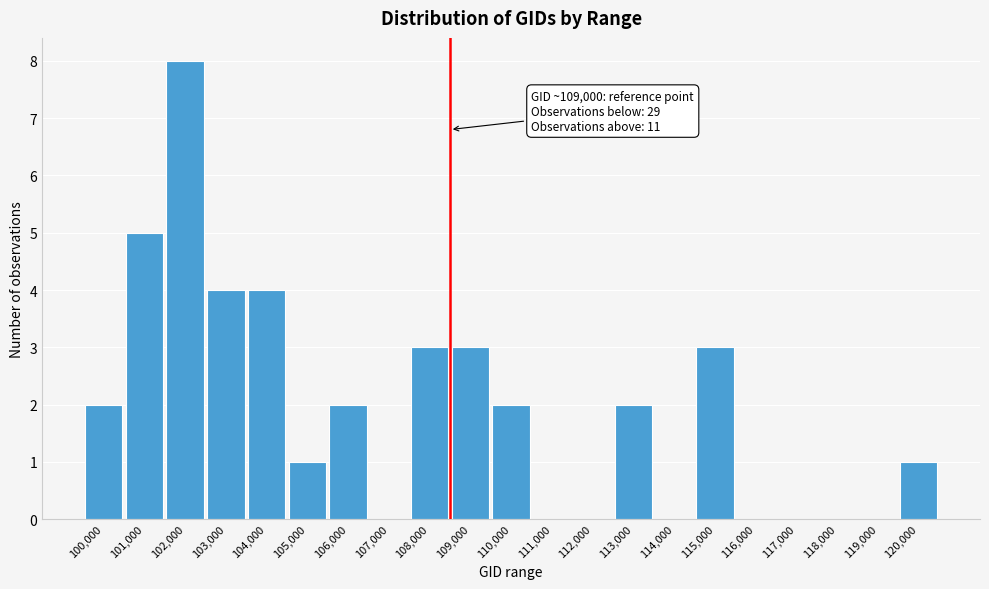

Reading left to right, extract all data points from this chart.

100,000=2	101,000=5	102,000=8	103,000=4	104,000=4	105,000=1	106,000=2	107,000=0	108,000=3	109,000=3	110,000=2	111,000=0	112,000=0	113,000=2	114,000=0	115,000=3	116,000=0	117,000=0	118,000=0	119,000=0	120,000=1